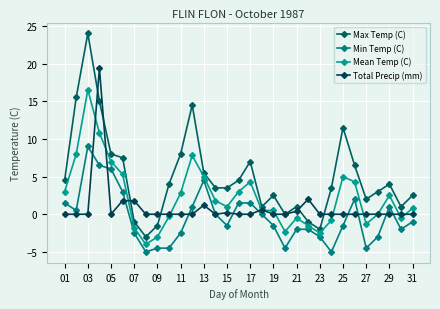

At which label does Max Temp (C) first exceed 3?

01